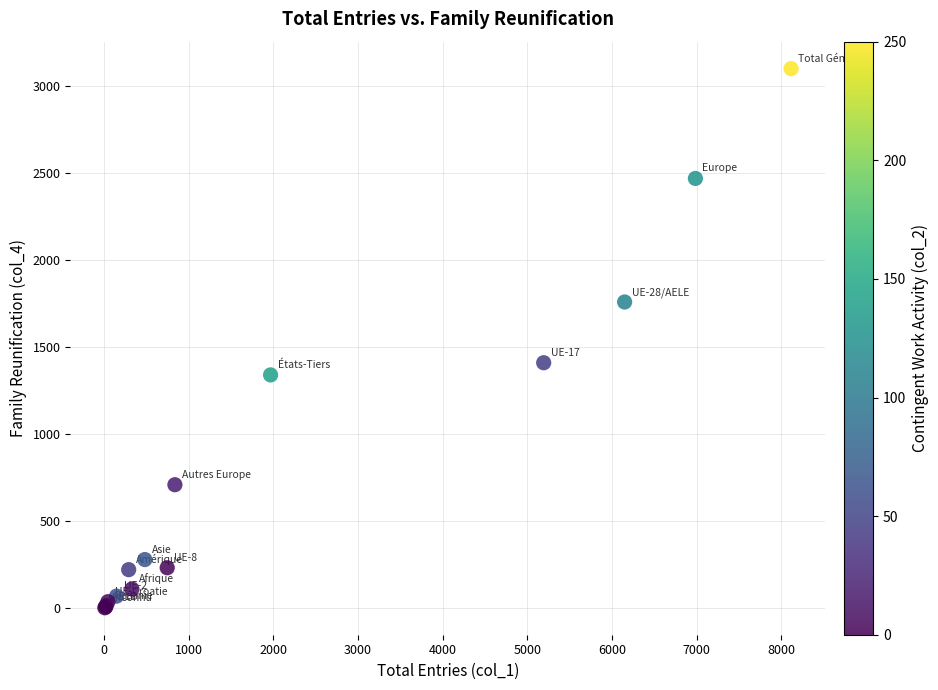

What Y value in the scatter plot is closest to 1552?

1411